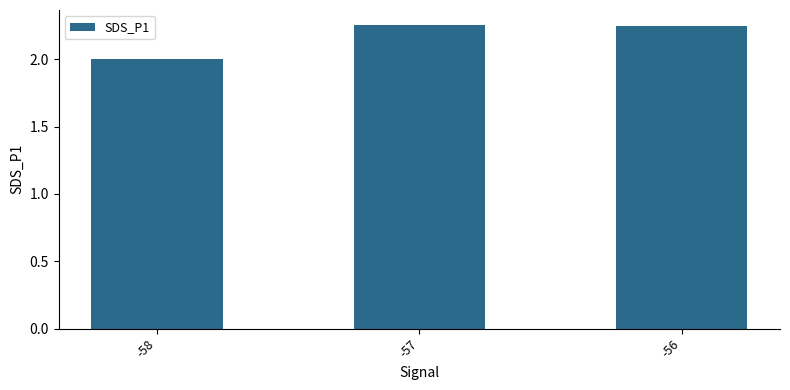

What is the ratio of the value at -56 to the value at -58?

1.1